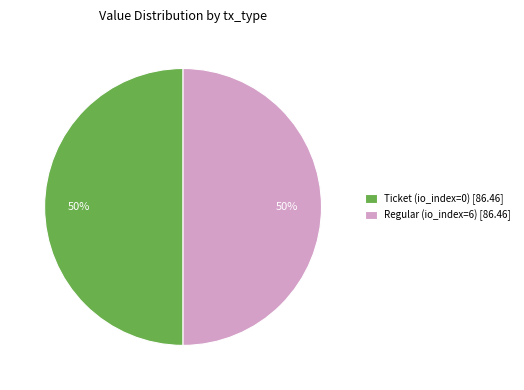

Combined, do Regular (io_index=6) [86.46] and Ticket (io_index=0) [86.46] account for over 50%?

Yes